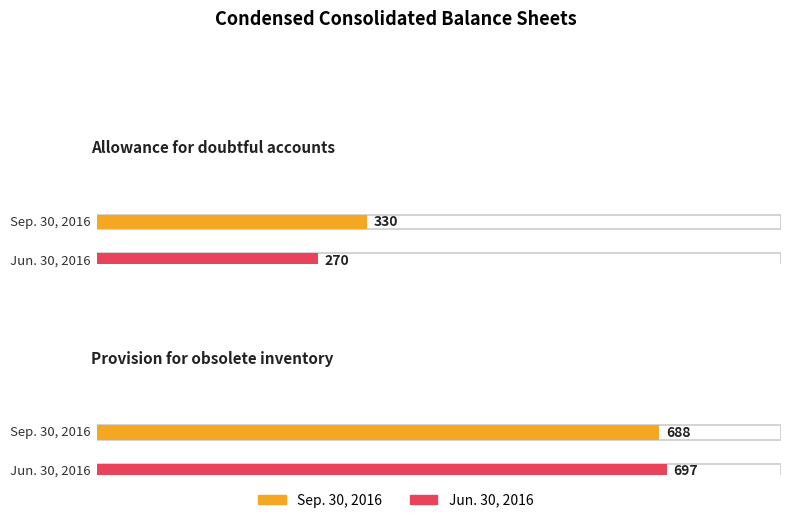

Does the chart contain stacked bars?

No